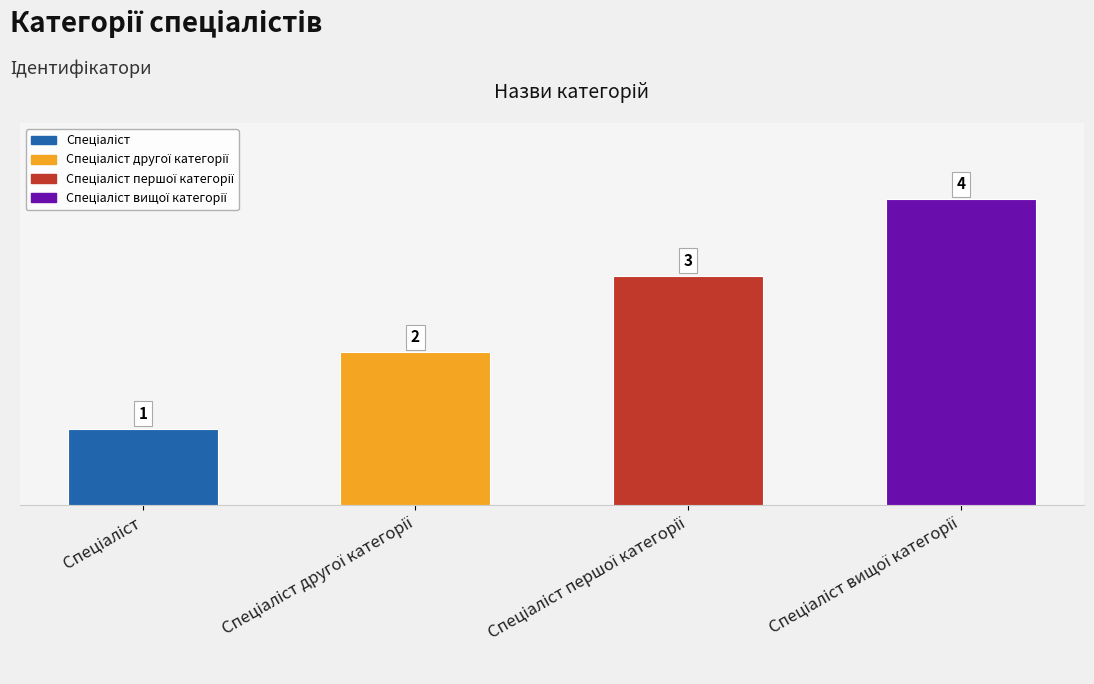

Reading right to left, list all the values displayed in this chart.

4	3	2	1